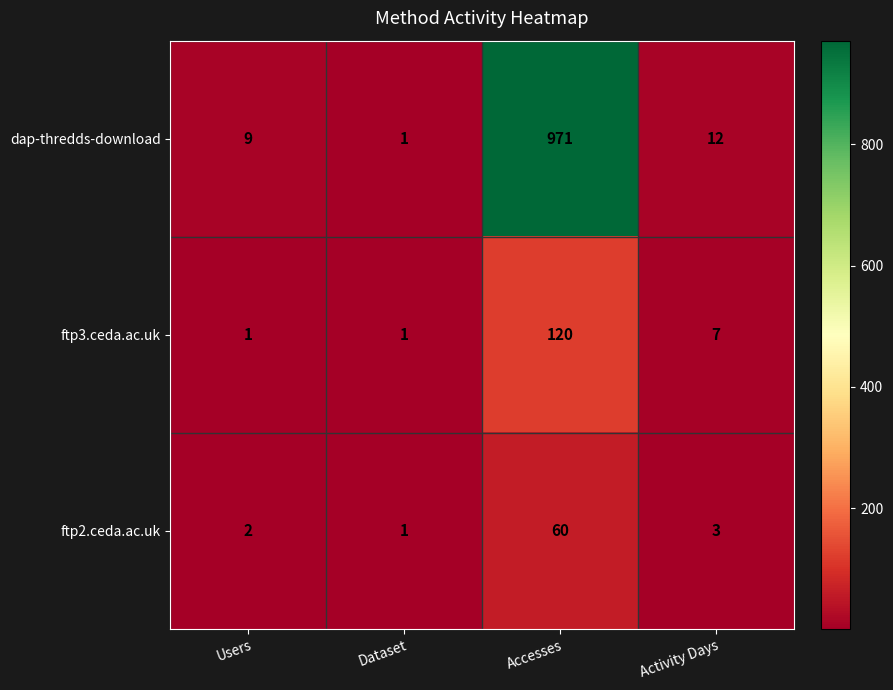

At which category is the sum across all series the highest?

Accesses